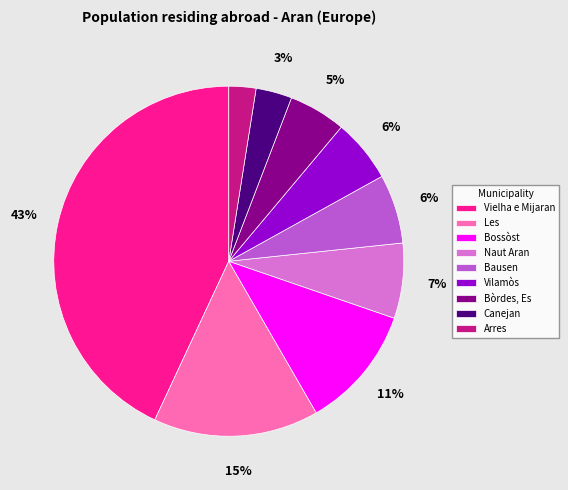

Which has a higher value, Naut Aran or Canejan?

Naut Aran